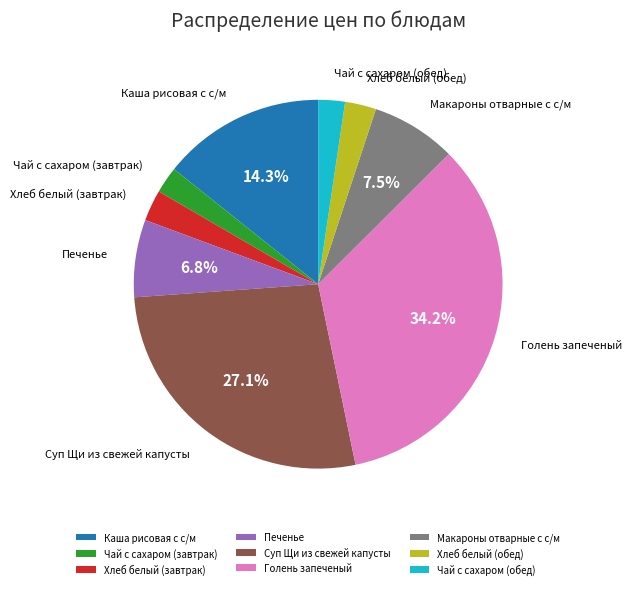

To the nearest percent, what is the combined percentage of Хлеб белый (обед) and Макароны отварные с с/м?

10%